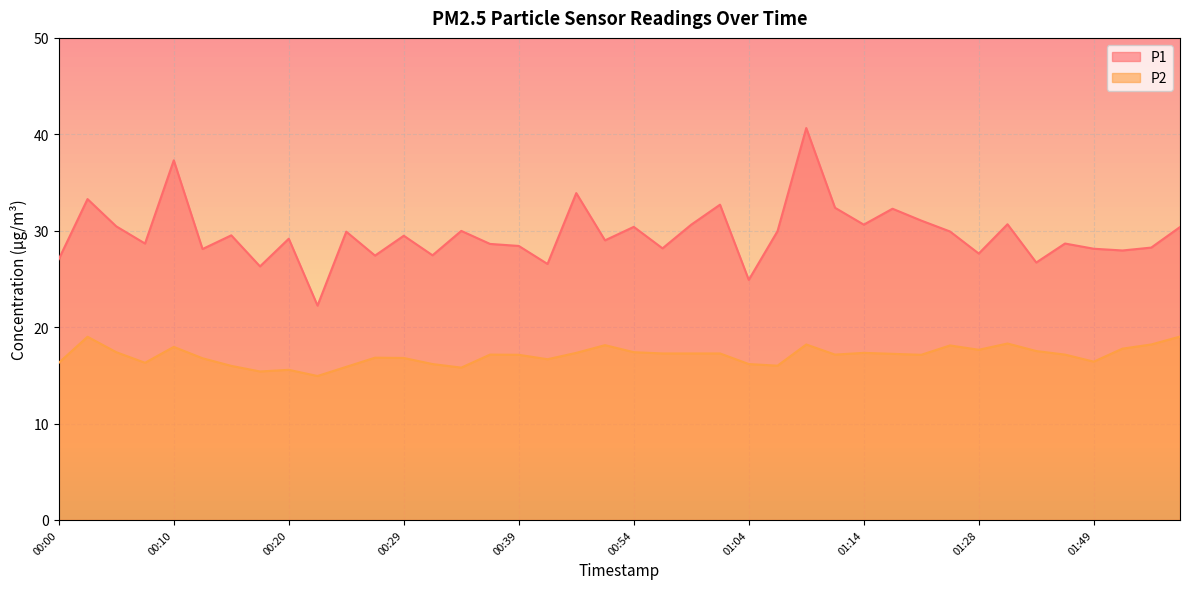

At which label does P1 reach its minimum?

00:22